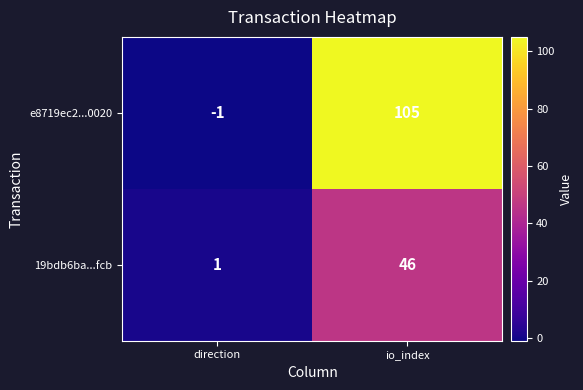

How many distinct data groups are displayed?

2